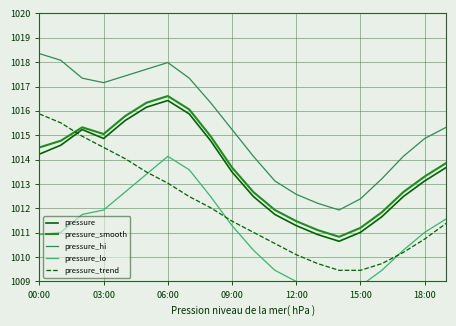

Where is the first local maximum for pressure_hi?

06:00